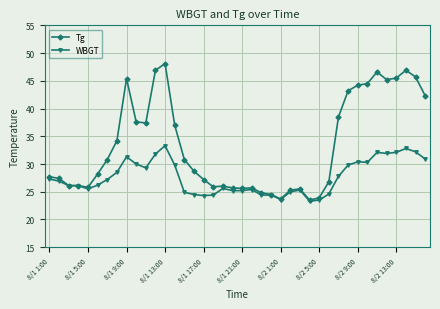

How many values in the Tg series are below 28?

19